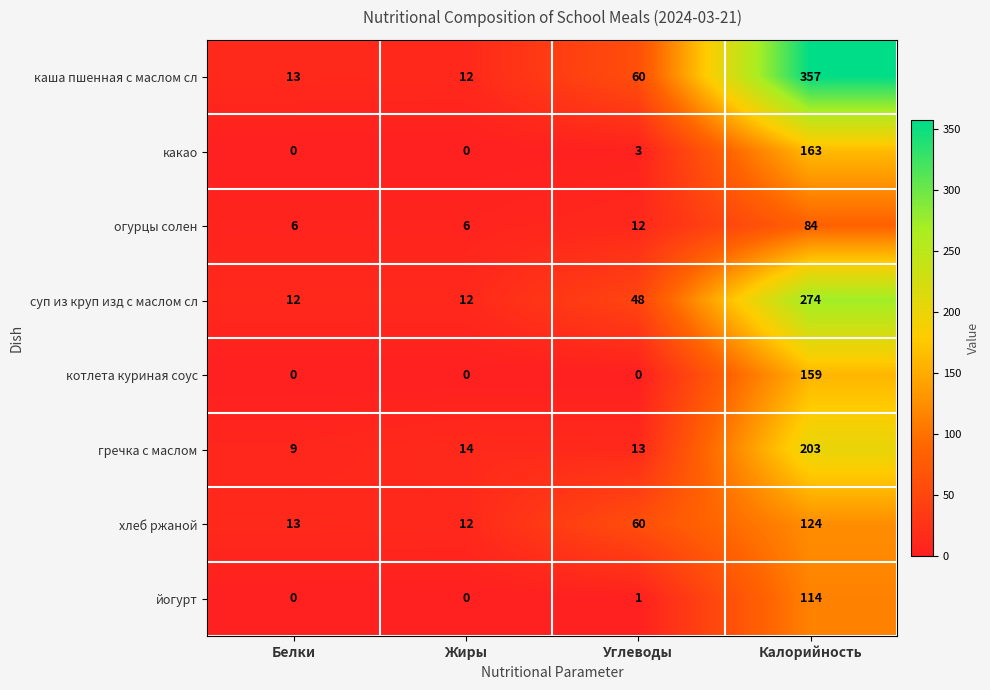

At which category is the sum across all series the highest?

Калорийность